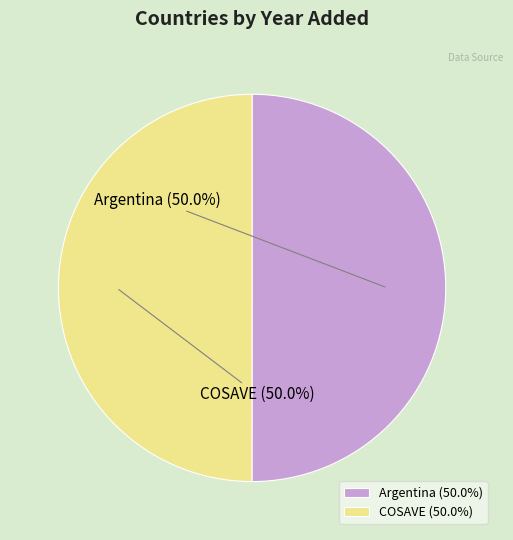

What is the ratio of the value at COSAVE to the value at Argentina?

1.0